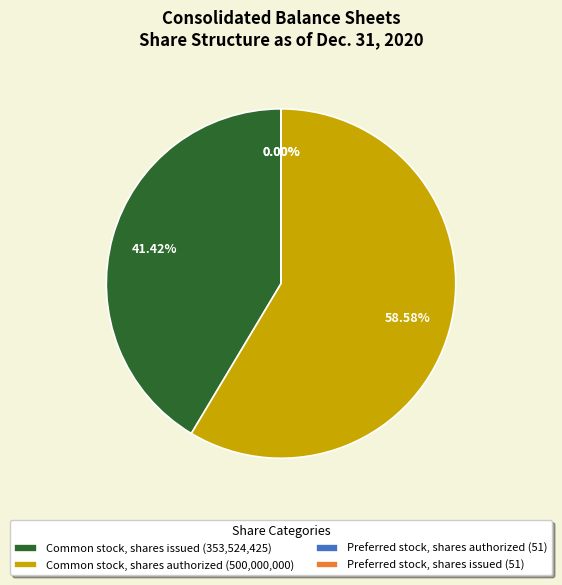

To the nearest percent, what is the difference between the largest and smallest slice percentages?

59%